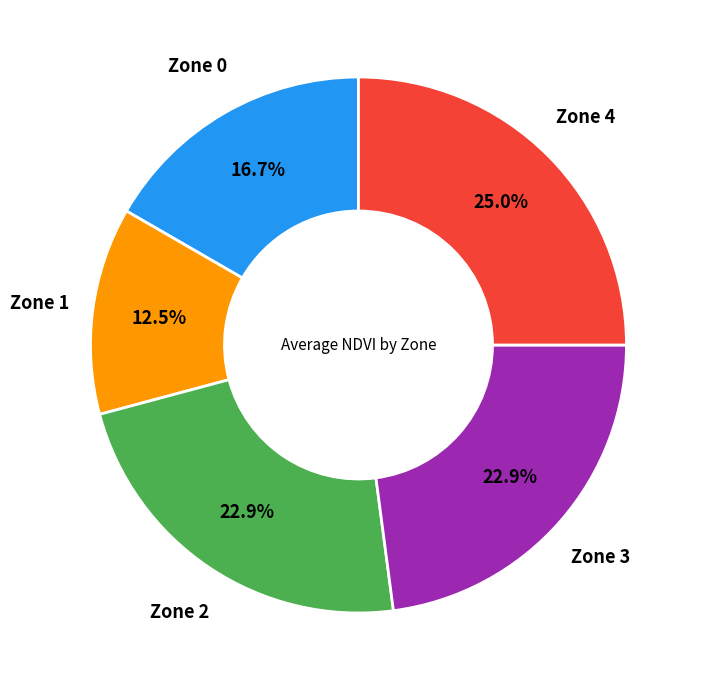

Is there any slice that represents more than half of the pie?

No